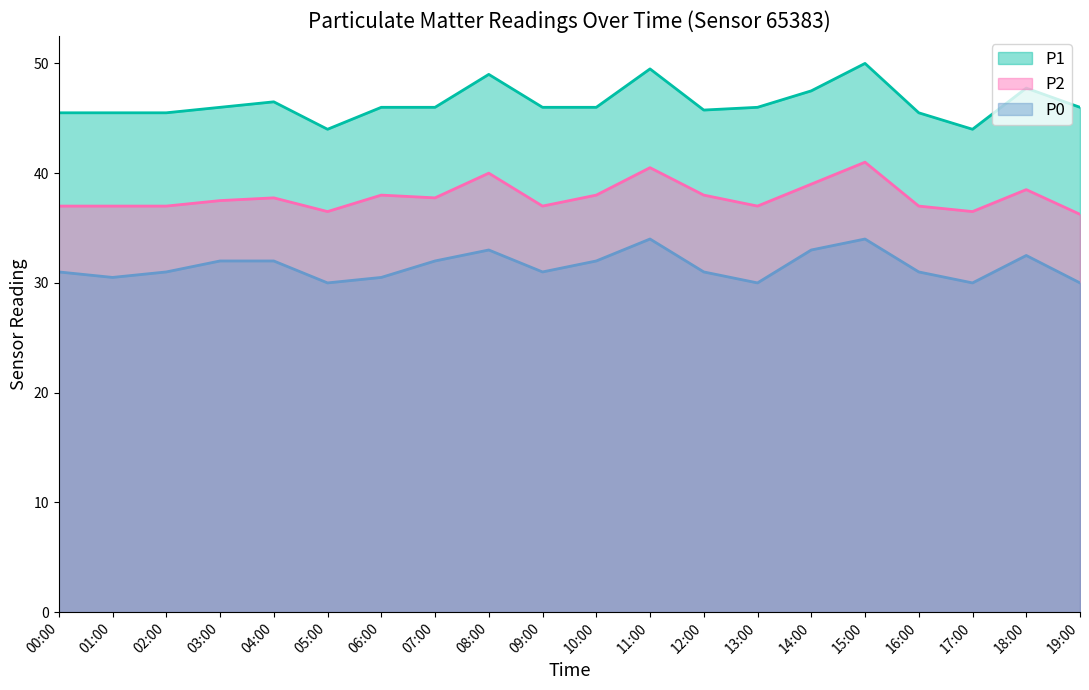

At which category is the sum across all series the highest?

15:00